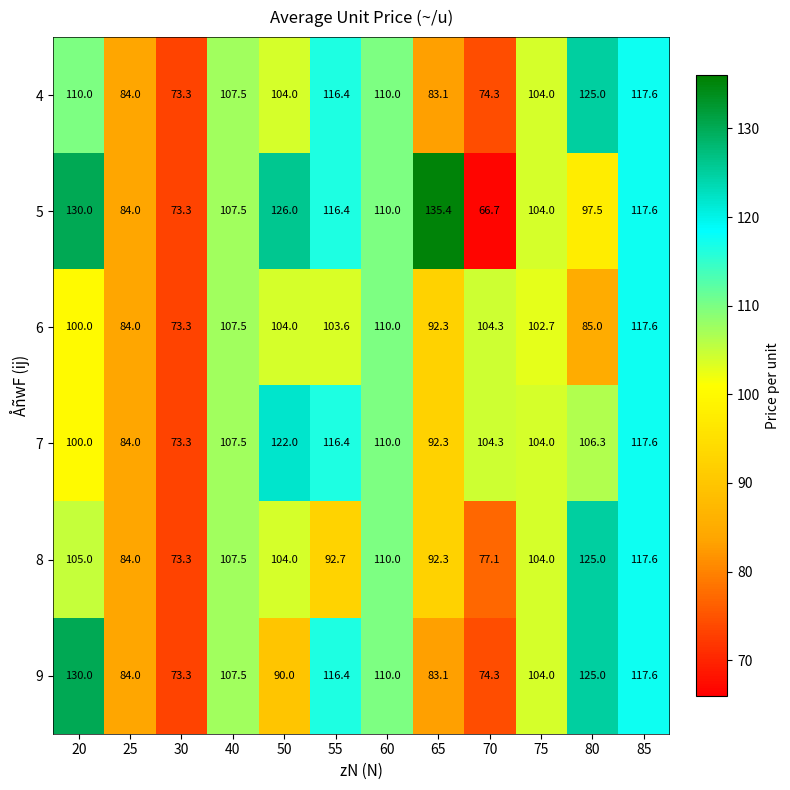

The 8 series shows 127.1 at 70. True or false?

False